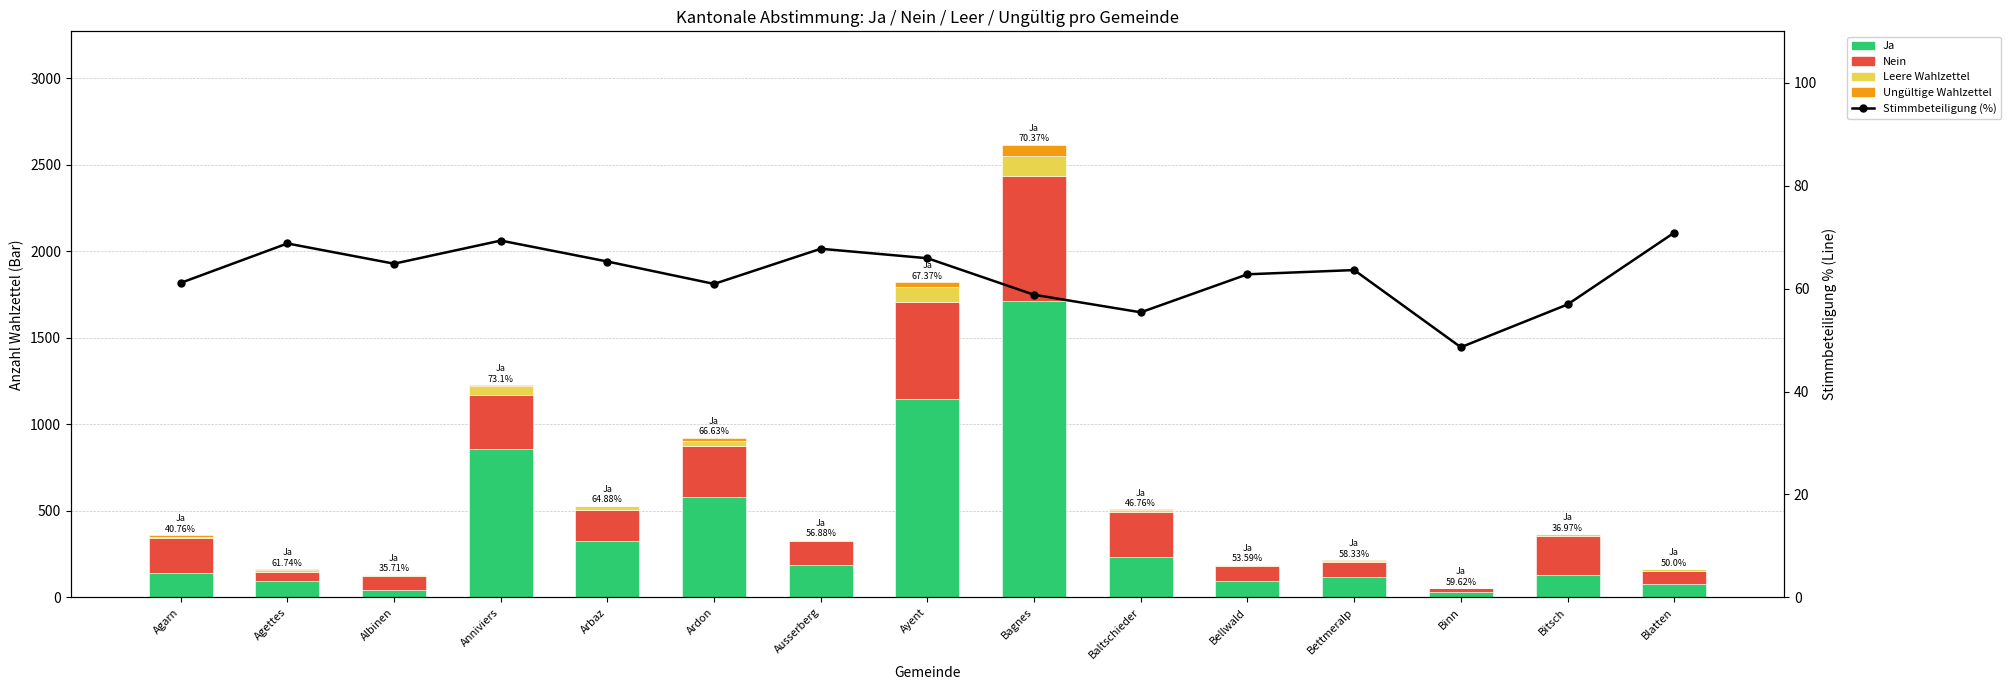

What is the maximum value shown in the chart?

1712.0